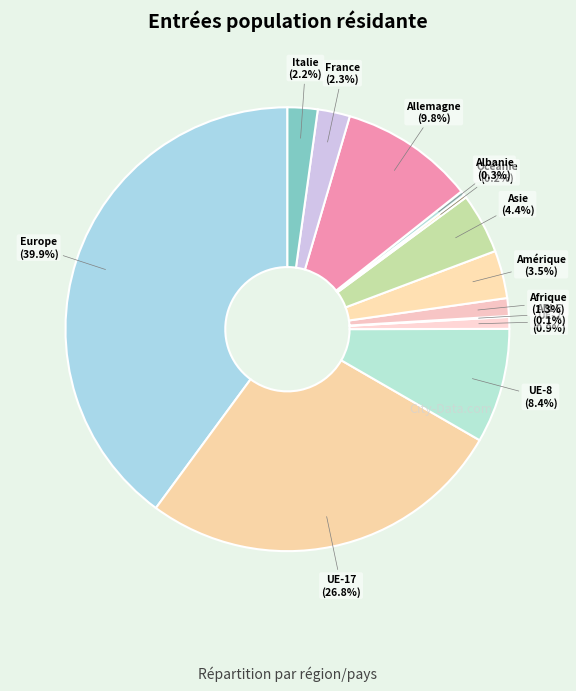

Combined, what portion of the pie is Amérique and France?

5.8%